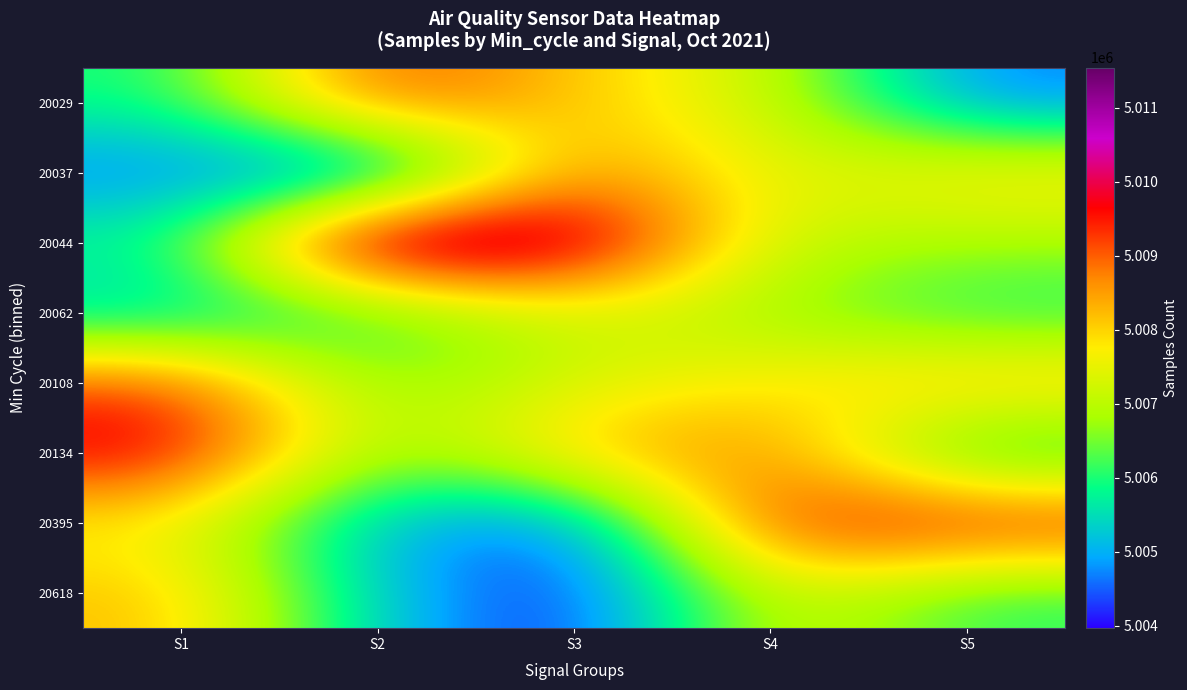

What is the difference between the highest and lowest values at S1?

5336.0